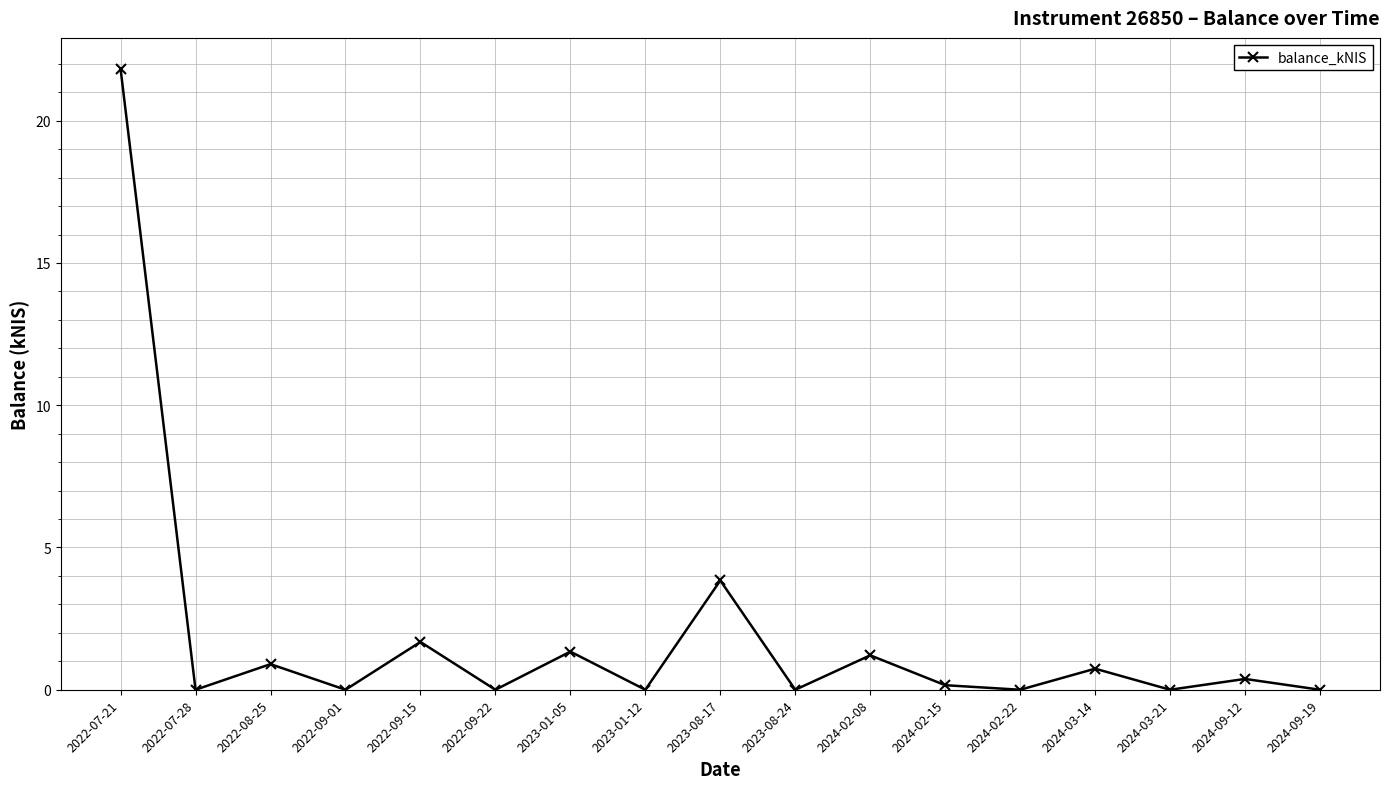

Which label corresponds to the largest value in the chart?

2022-07-21